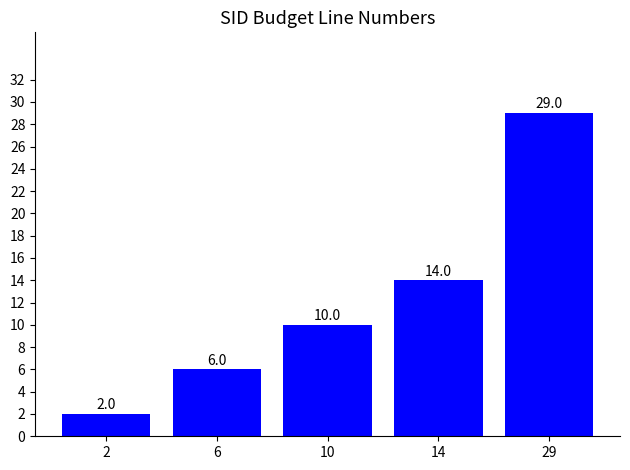

Count the number of categories in the chart.

5